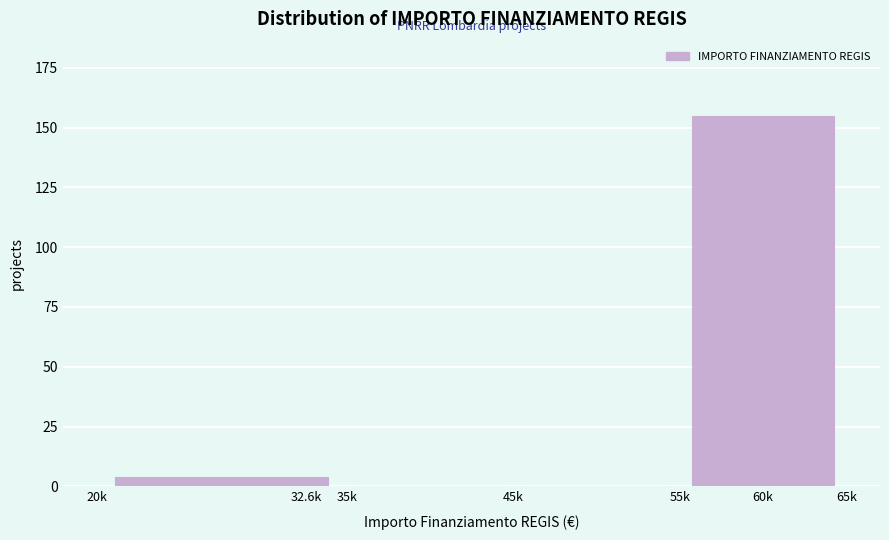

Reading left to right, list all the values displayed in this chart.

32.6k=4	35k=0	45k=0	60k=155